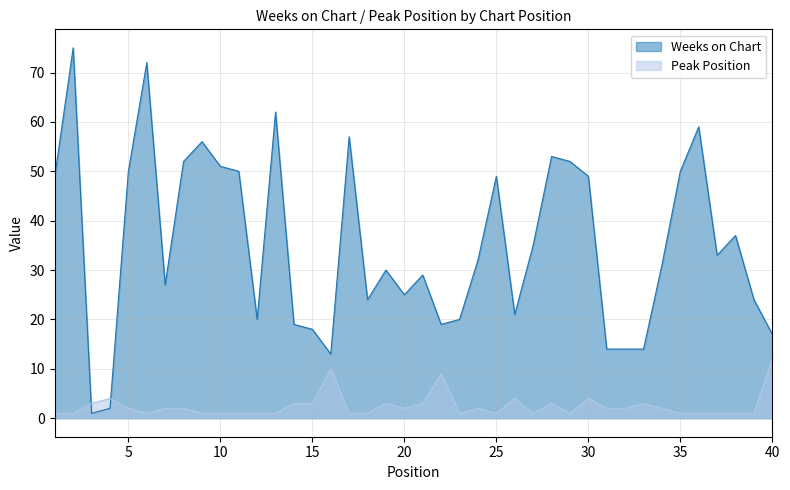

Reading left to right, what are all the values shown in this chart?

Weeks on Chart: 49	75	1	2	50	72	27	52	56	51	50	20	62	19	18	13	57	24	30	25	29	19	20	32	49	21	35	53	52	49	14	14	14	31	50	59	33	37	24	17
Peak Position: 1	1	3	4	2	1	2	2	1	1	1	1	1	3	3	10	1	1	3	2	3	9	1	2	1	4	1	3	1	4	2	2	3	2	1	1	1	1	1	12